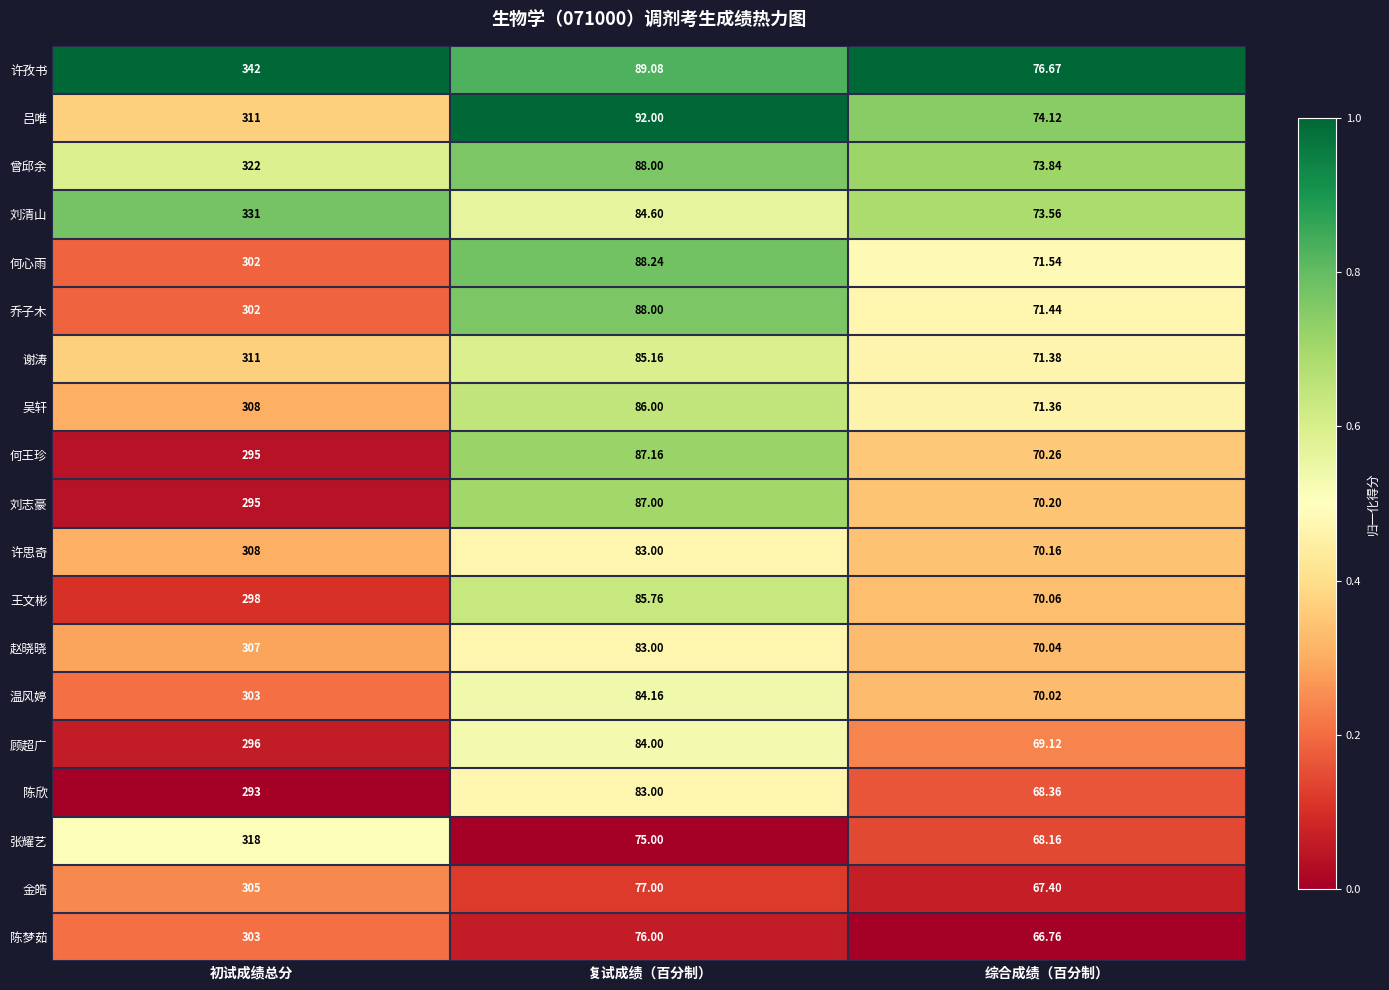

Where does the 张耀艺 series first go above 75?

初试成绩总分